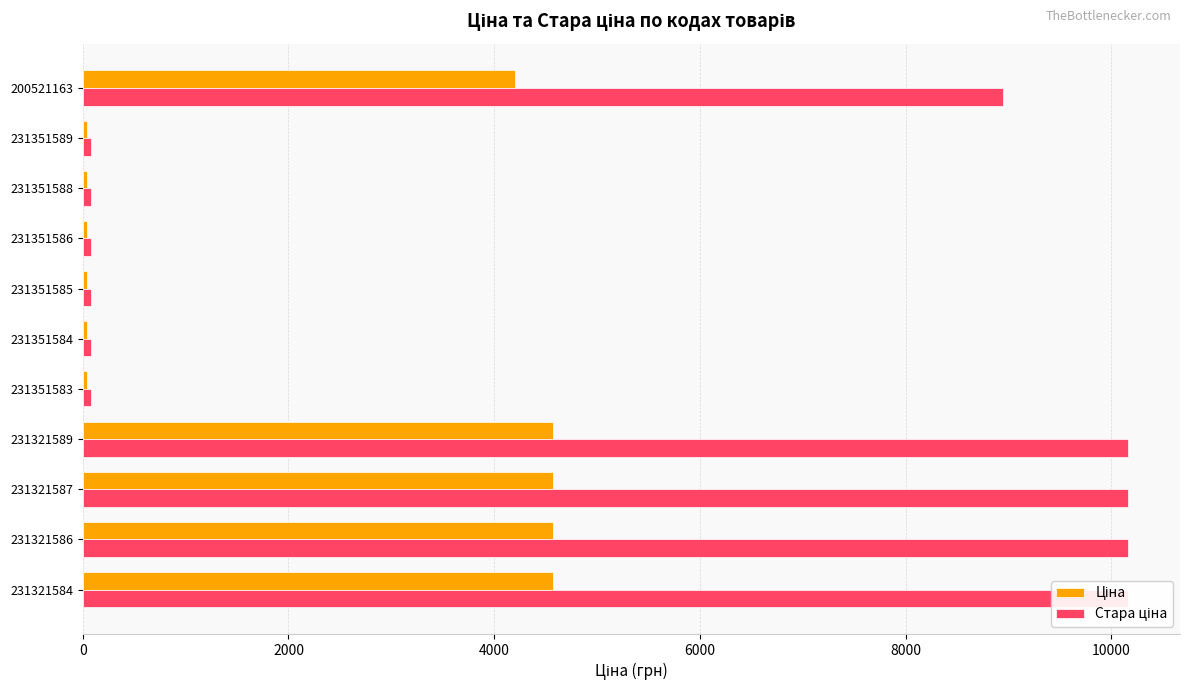

What is the spread (max minus min) of values at 231321587?

5587.2